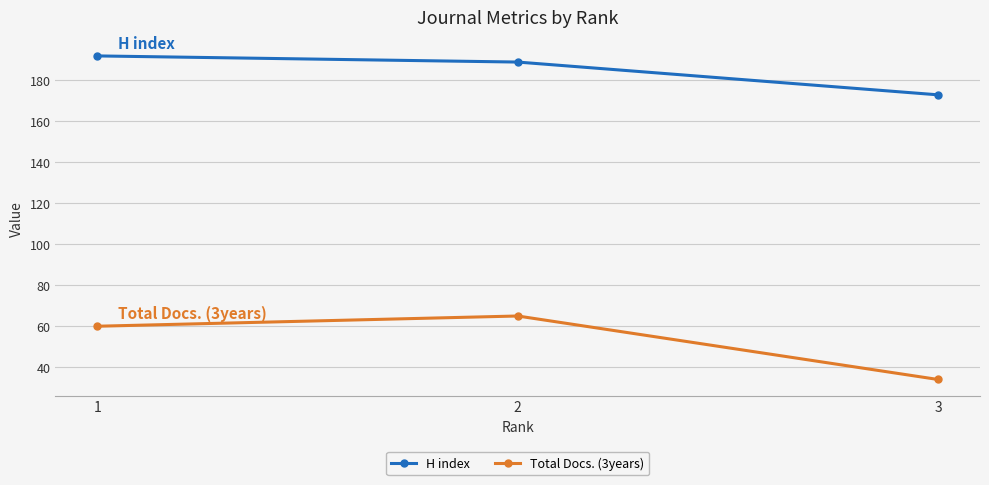

What is the total value across all series at 1?

252